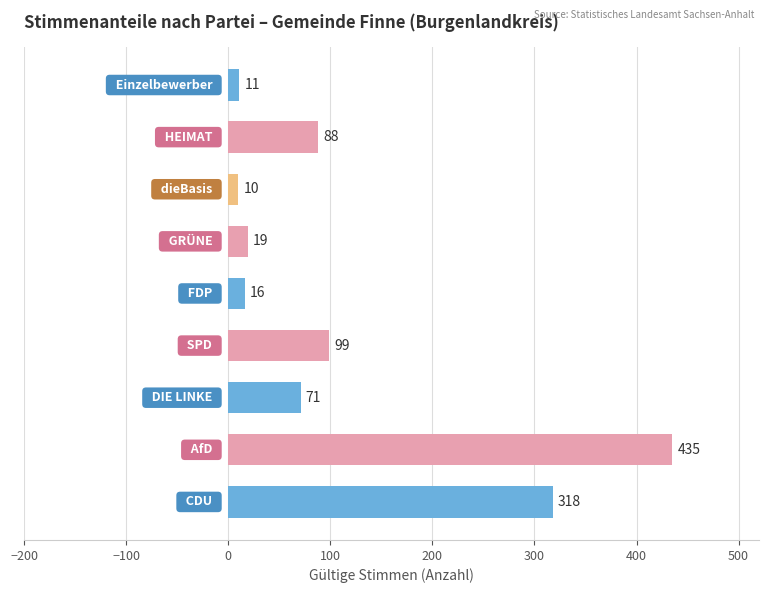

What is the average value?

119